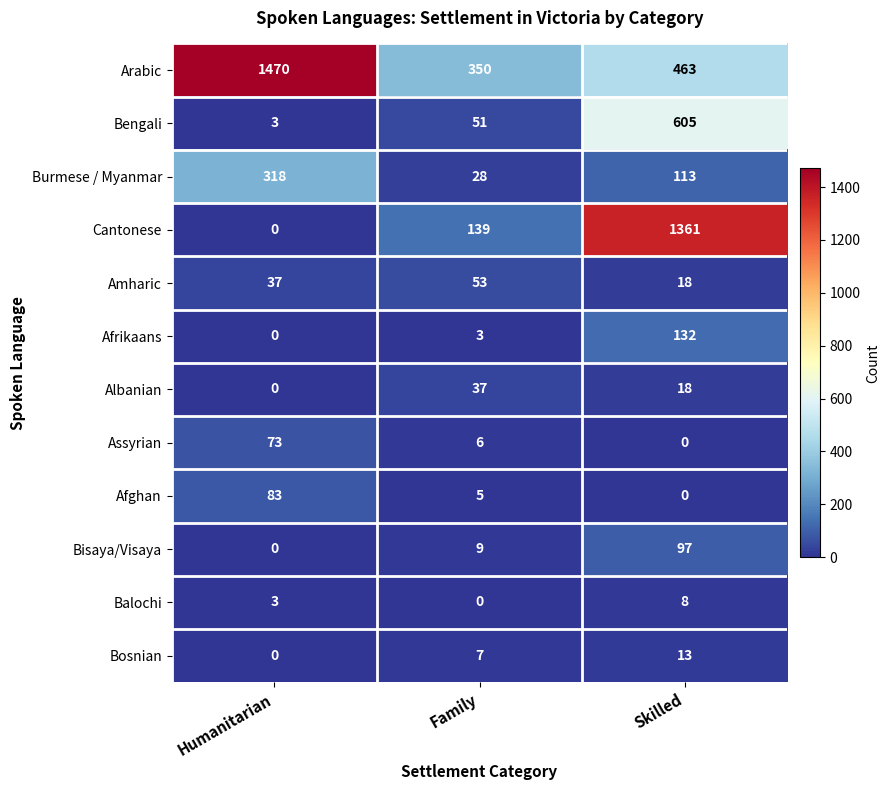

True or false: Albanian has a value of 12 at Humanitarian.

False